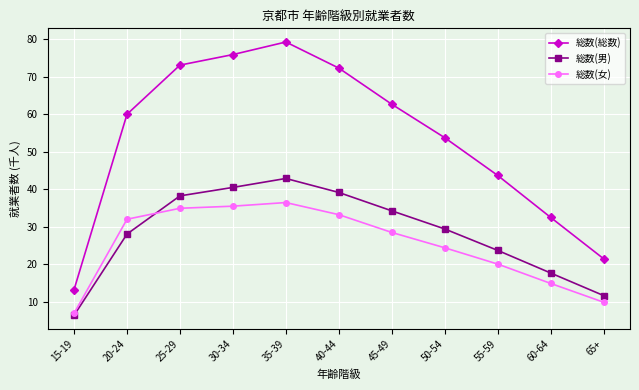

At which category is the sum across all series the highest?

35-39